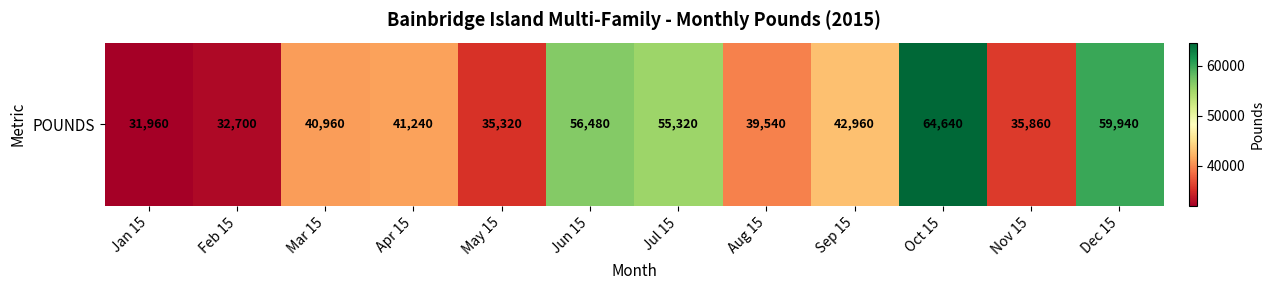

Count the number of categories in the chart.

12